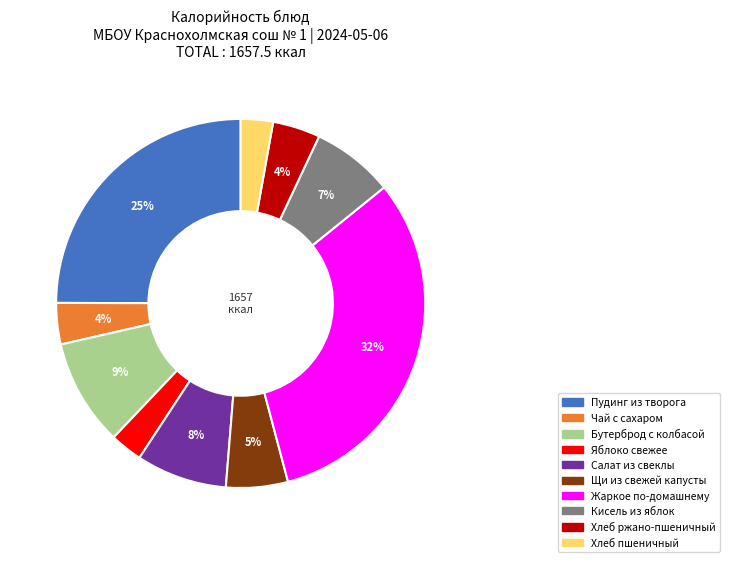

Is the sum of Жаркое по-домашнему and Хлеб пшеничный greater than half?

No